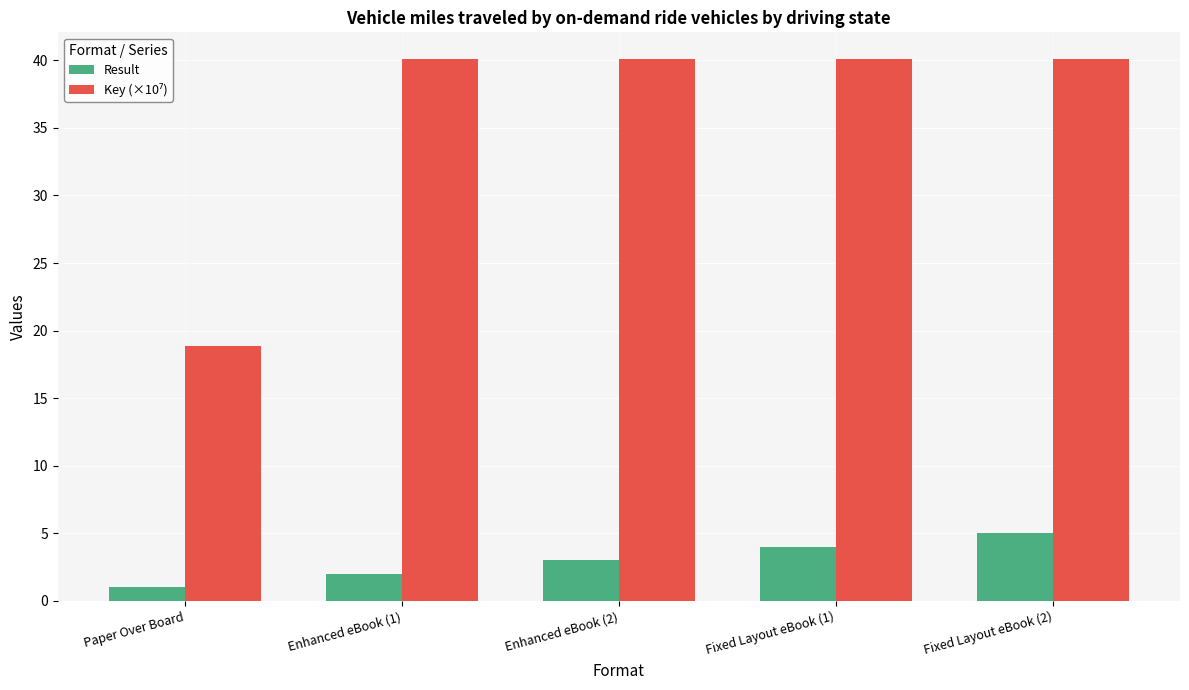

What is the label of the 2nd bar from the right?

Fixed Layout eBook (1)